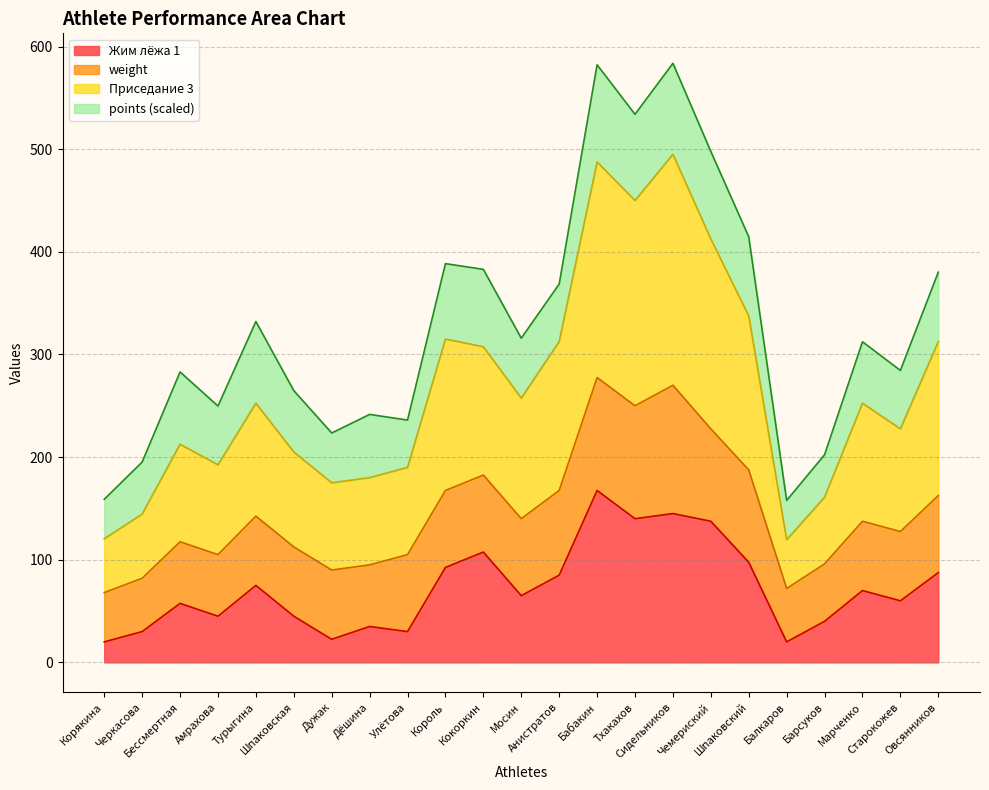

Count the number of categories in the chart.

23